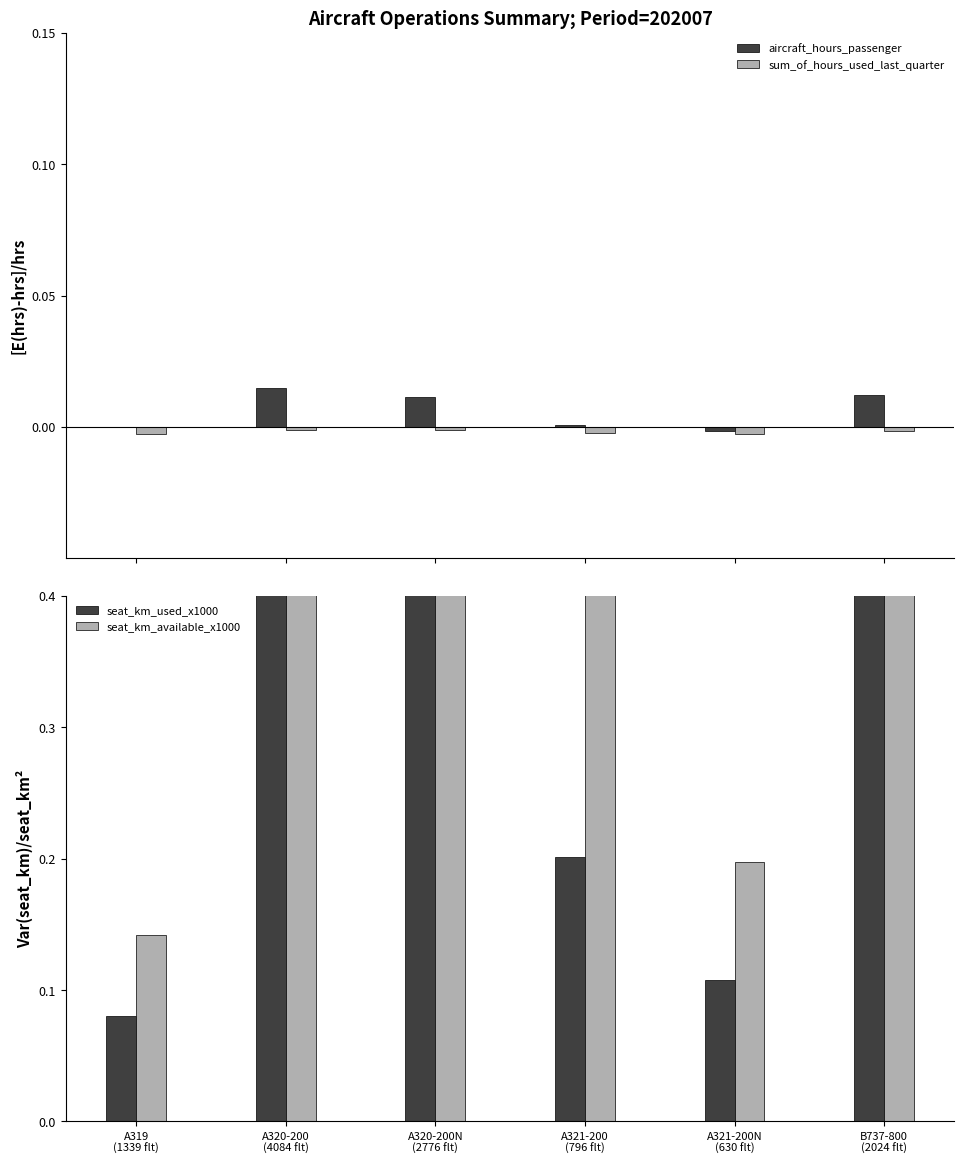

Is the value of sum_of_hours_used_last_quarter at A321-200
(796 flt) greater than the value of seat_km_used_x1000 at A320-200
(4084 flt)?

No